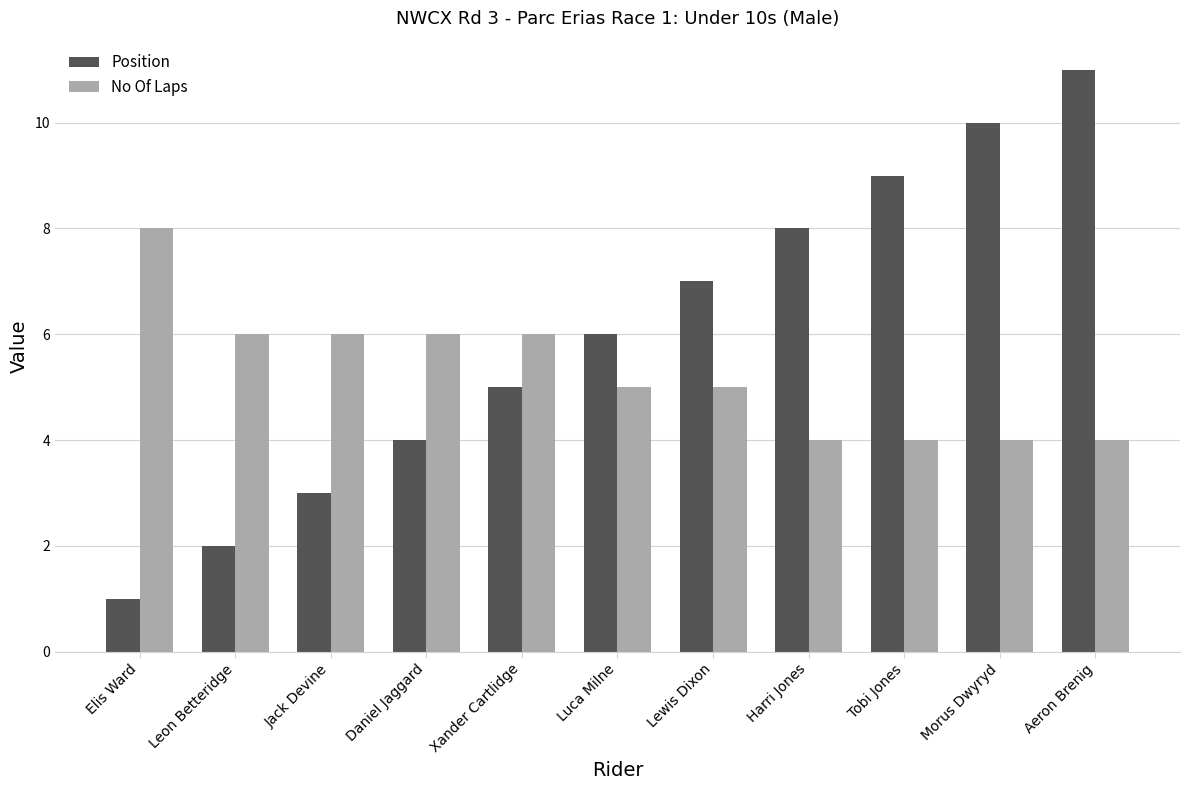

At Luca Milne, list the series in order from largest to smallest.

Position, No Of Laps